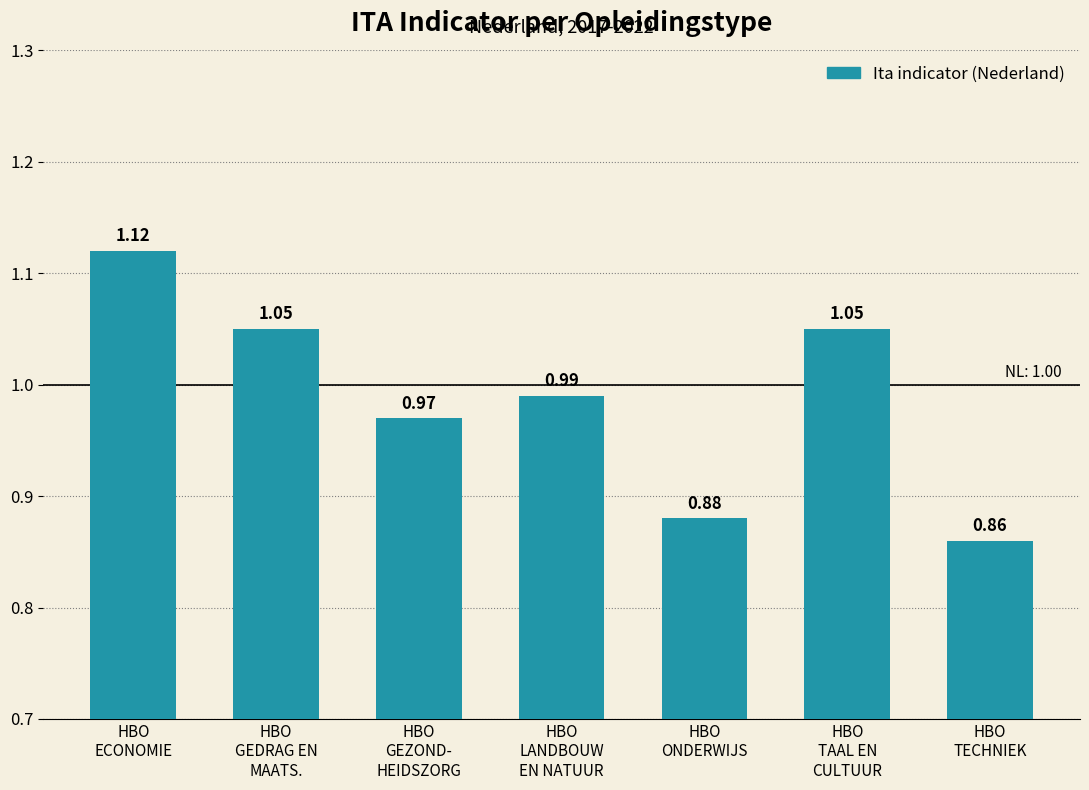

What is the sum of all values?

6.9